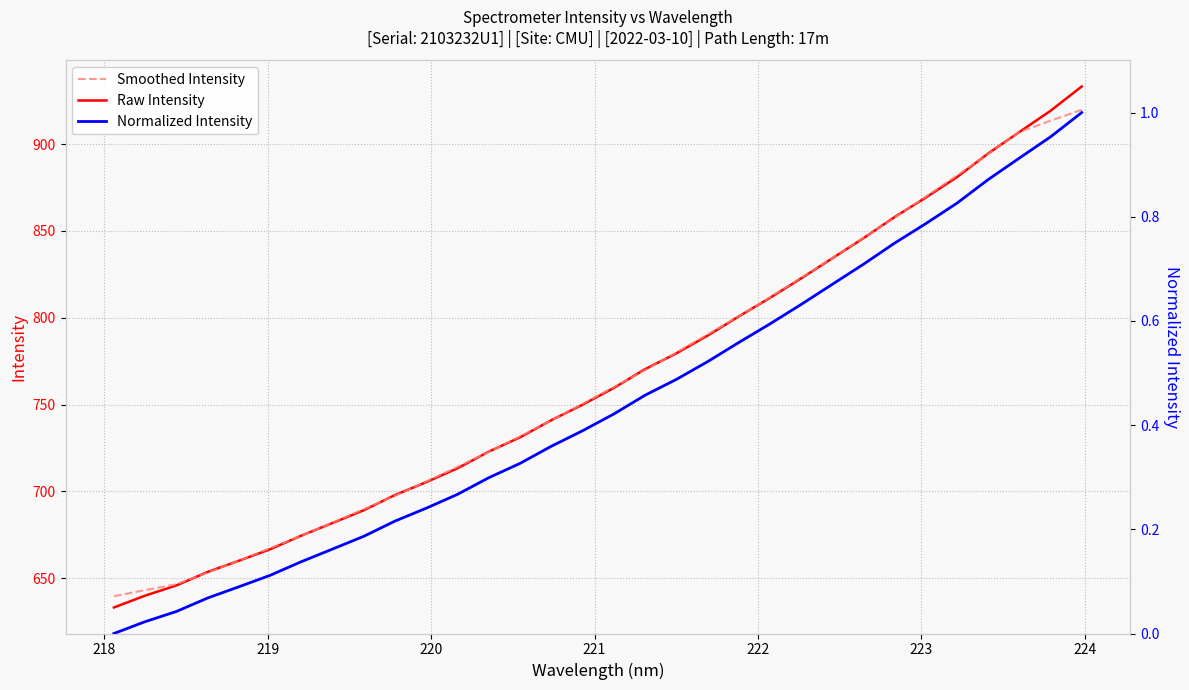

What is the lowest value of the Smoothed Intensity series?

639.7